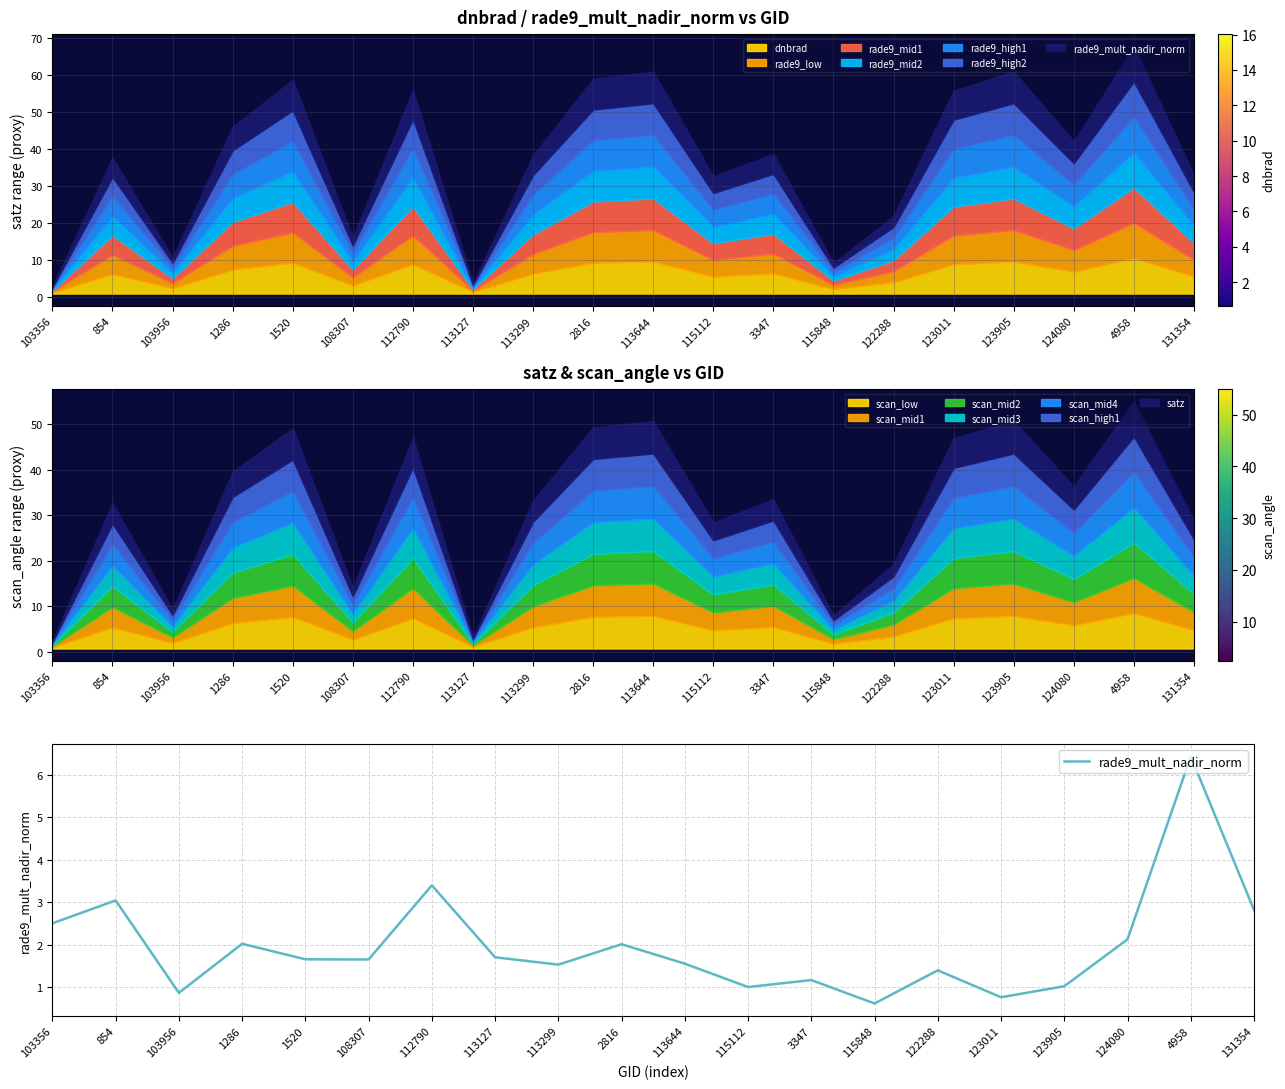

How many lines are shown in the chart?

1